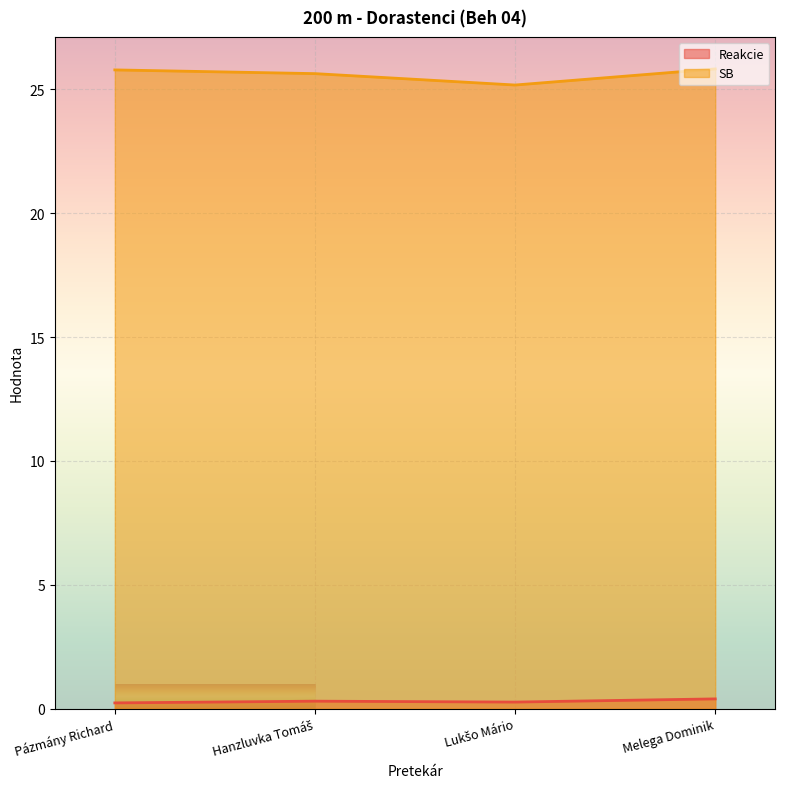

List the series in order of their overall mean, highest first.

SB, Reakcie